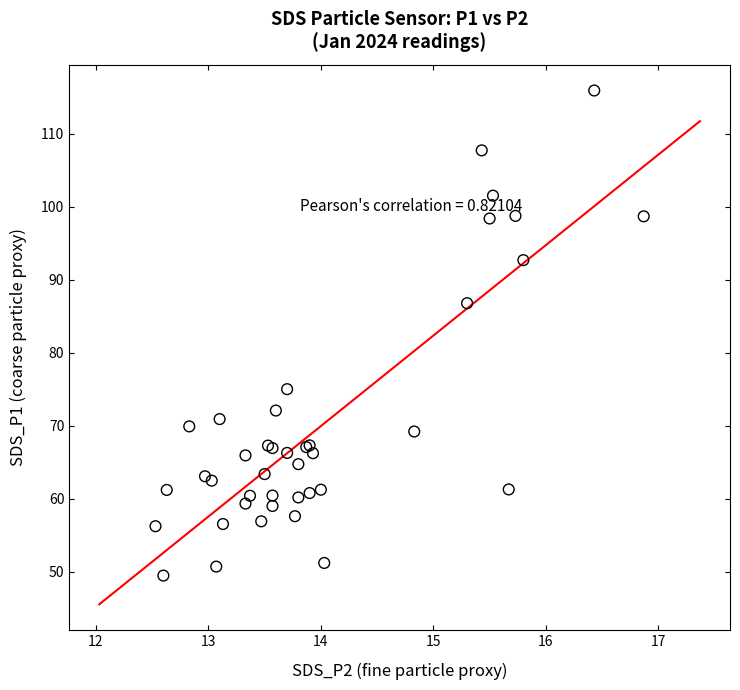

What Y value in the scatter plot is closest to 82?

86.8